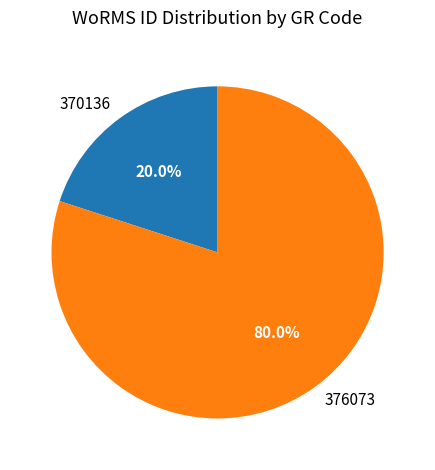

Which category has the smallest portion of the pie?

370136